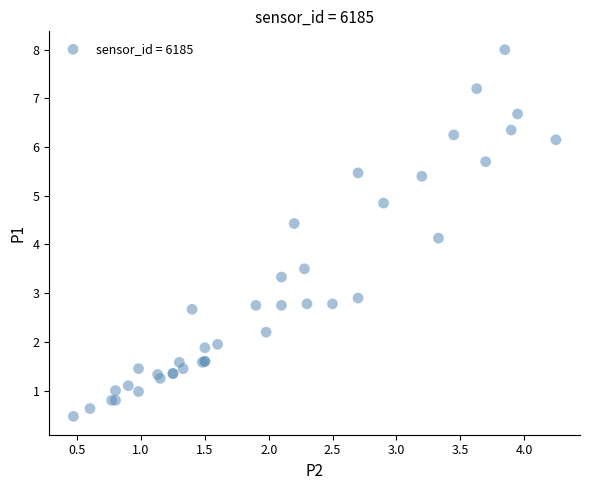

What Y value in the scatter plot is closest to 4?

4.1